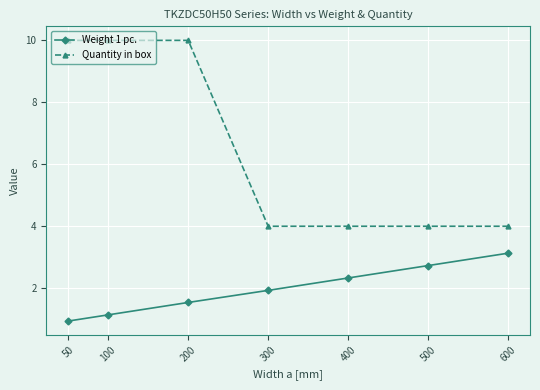

How many data points does each series have?

7